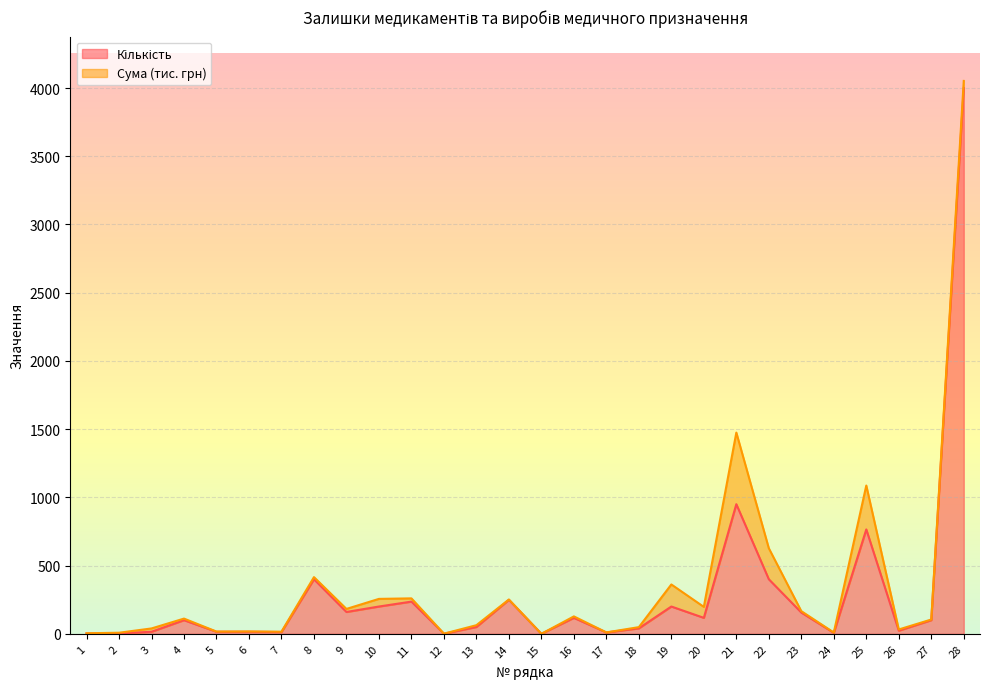

How many interior local peaks (higher than both neighbors) does the data have?

8